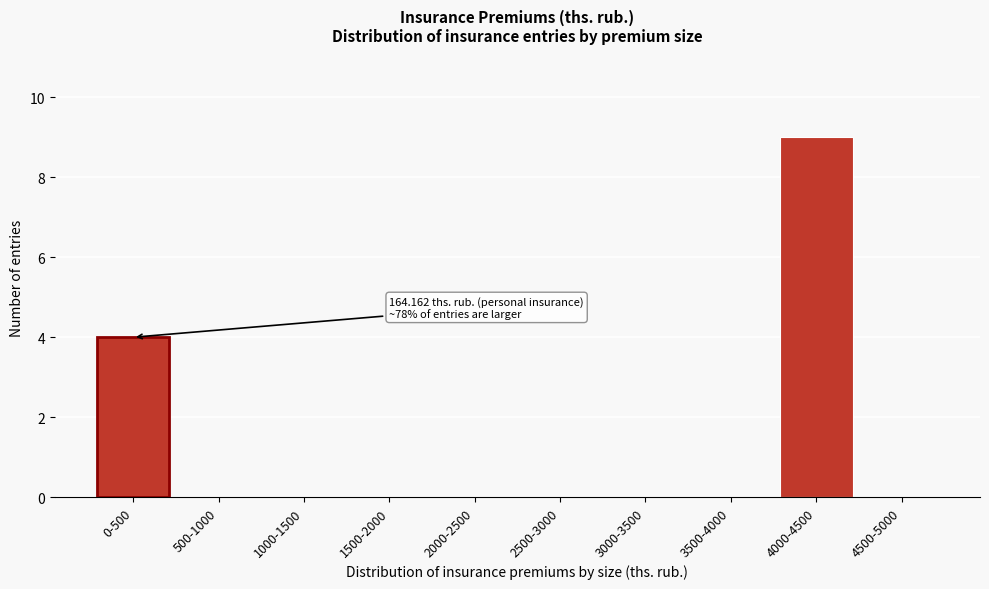

Reading left to right, list all the values displayed in this chart.

0-500=4	500-1000=0	1000-1500=0	1500-2000=0	2000-2500=0	2500-3000=0	3000-3500=0	3500-4000=0	4000-4500=9	4500-5000=0